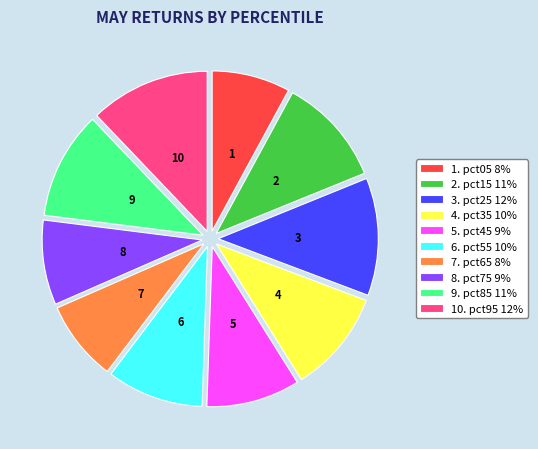

Is 1. pct05 8% the majority of the pie?

No